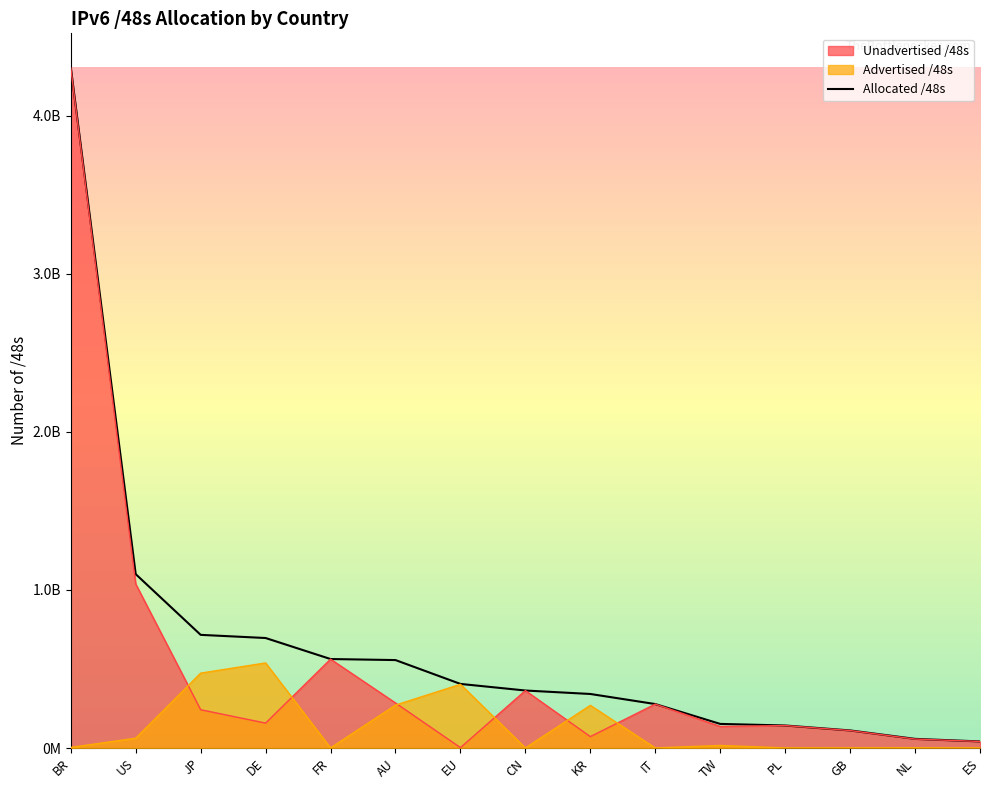

At which category does the chart reach its minimum across all series?

ES